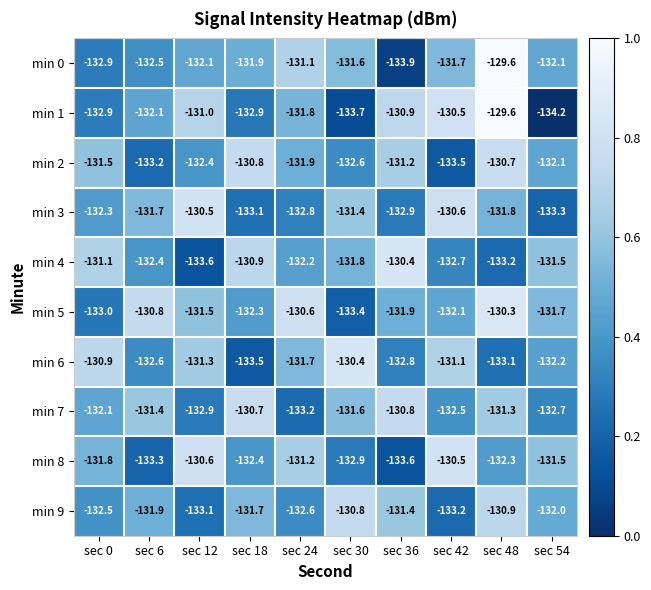

What is the greatest value displayed?

-129.6